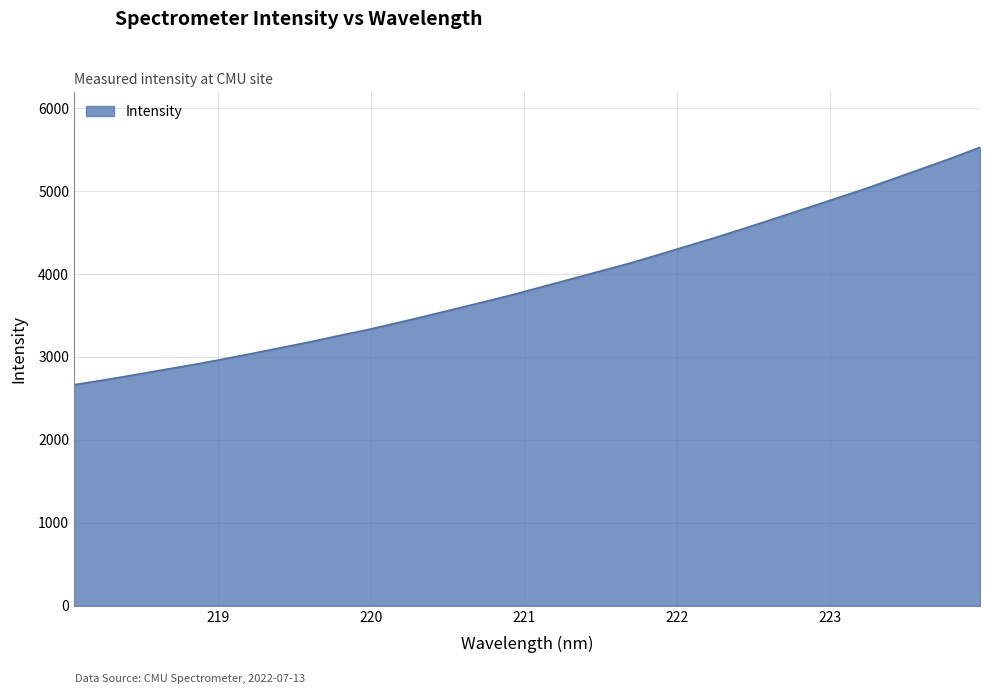

What is the smallest value displayed?

2664.5